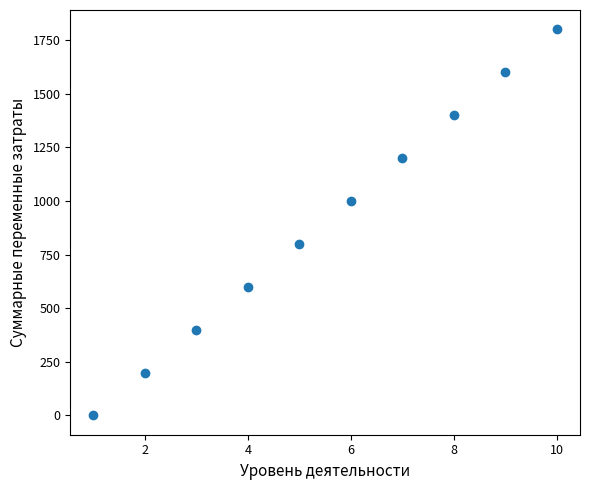

What is the range of X values (max minus min)?

9